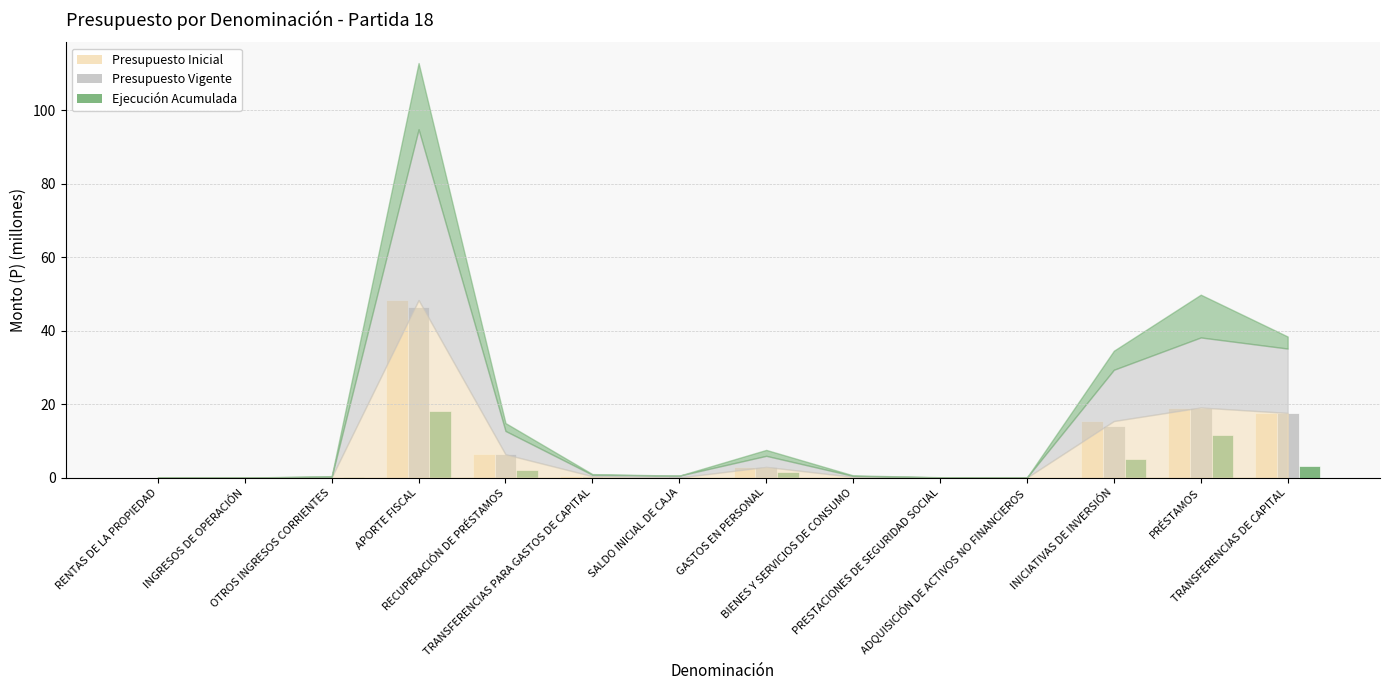

What is the difference between the maximum and minimum values in the Presupuesto Vigente series?

46.5